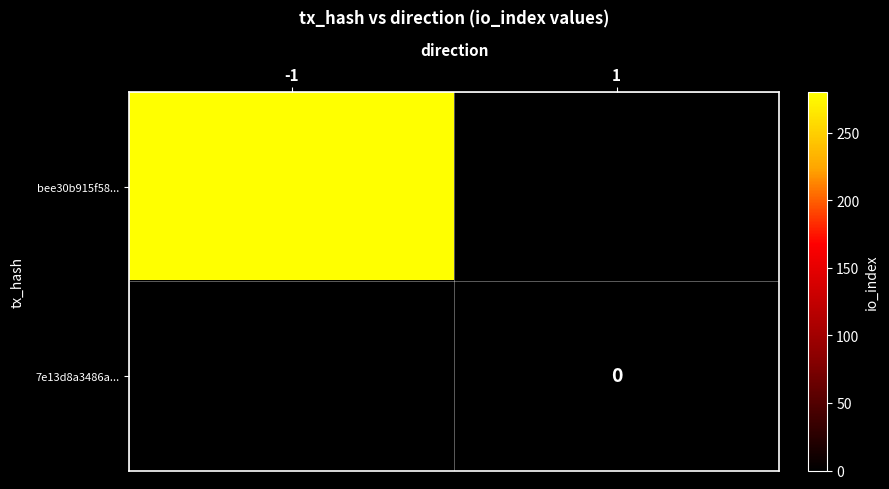

How many values in bee30b915f58... are above zero?

1